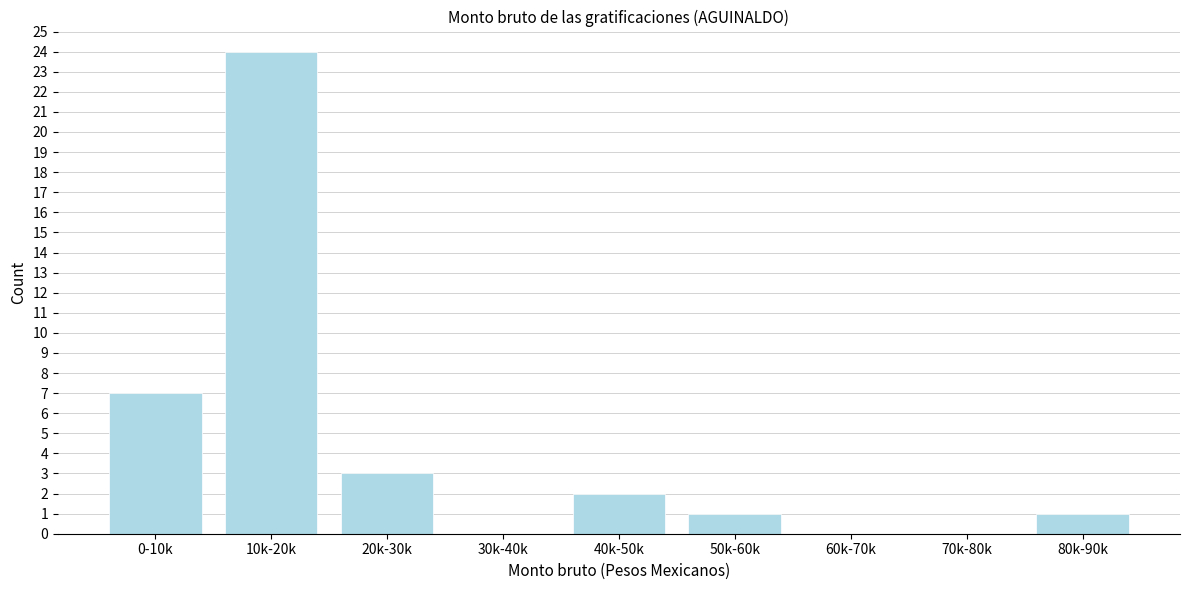

Reading left to right, transcribe all the data shown in this chart.

0-10k=7	10k-20k=24	20k-30k=3	30k-40k=0	40k-50k=2	50k-60k=1	60k-70k=0	70k-80k=0	80k-90k=1